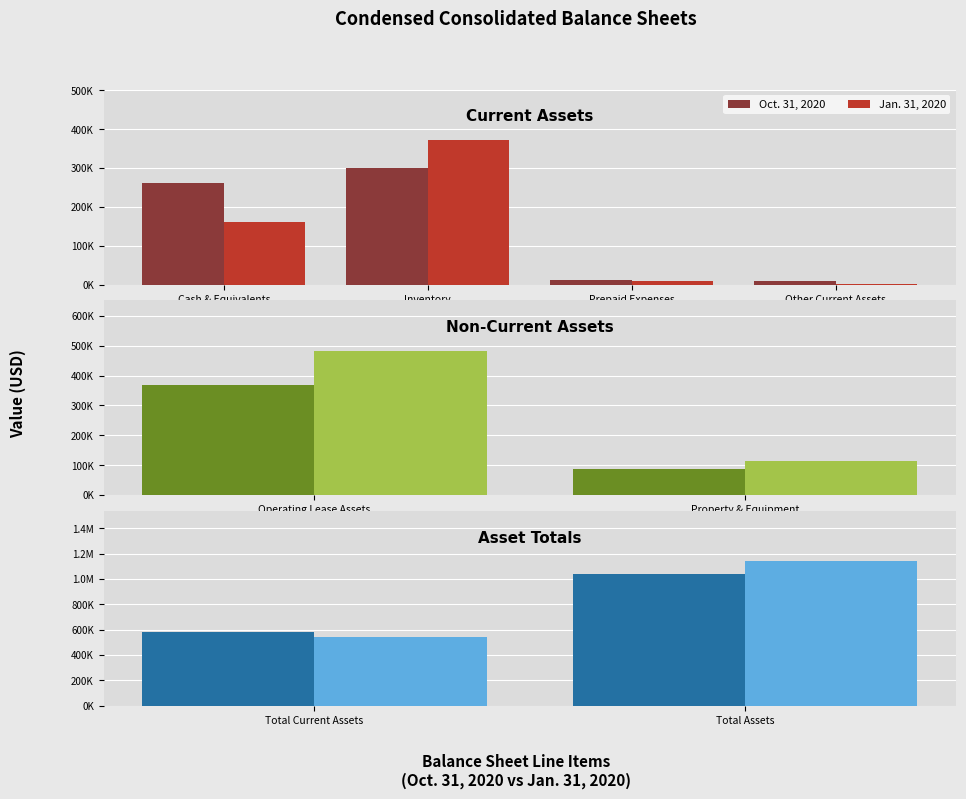

What is the label of the 2nd bar from the left?

Total Assets